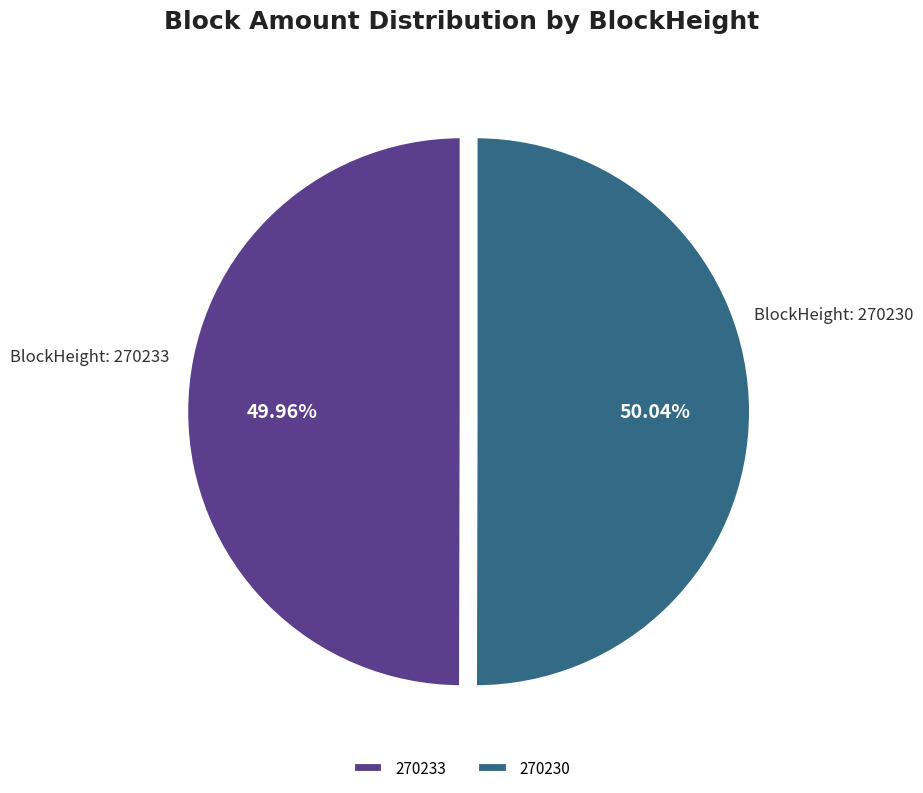

Do 270230 and 270233 together represent more than half of the pie?

Yes